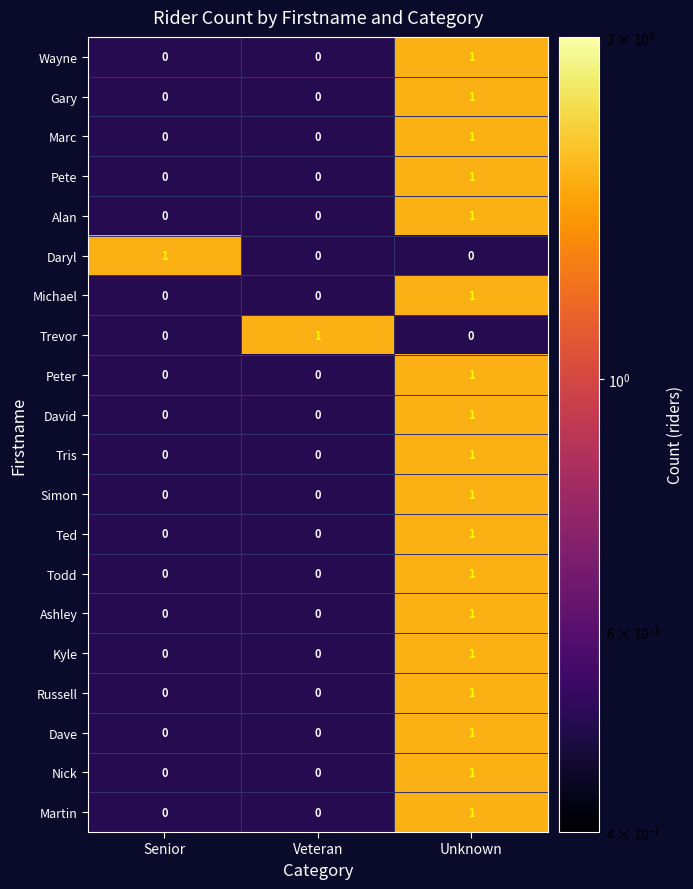

At which label does Tris reach its peak?

Unknown